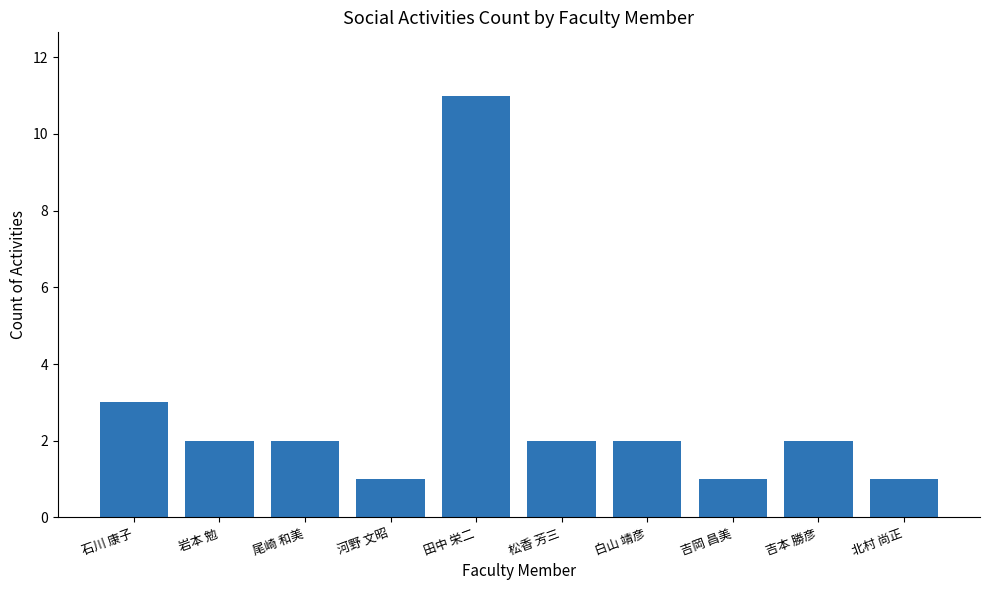

Reading left to right, transcribe all the data shown in this chart.

石川 康子=3	岩本 勉=2	尾崎 和美=2	河野 文昭=1	田中 栄二=11	松香 芳三=2	白山 靖彦=2	吉岡 昌美=1	吉本 勝彦=2	北村 尚正=1